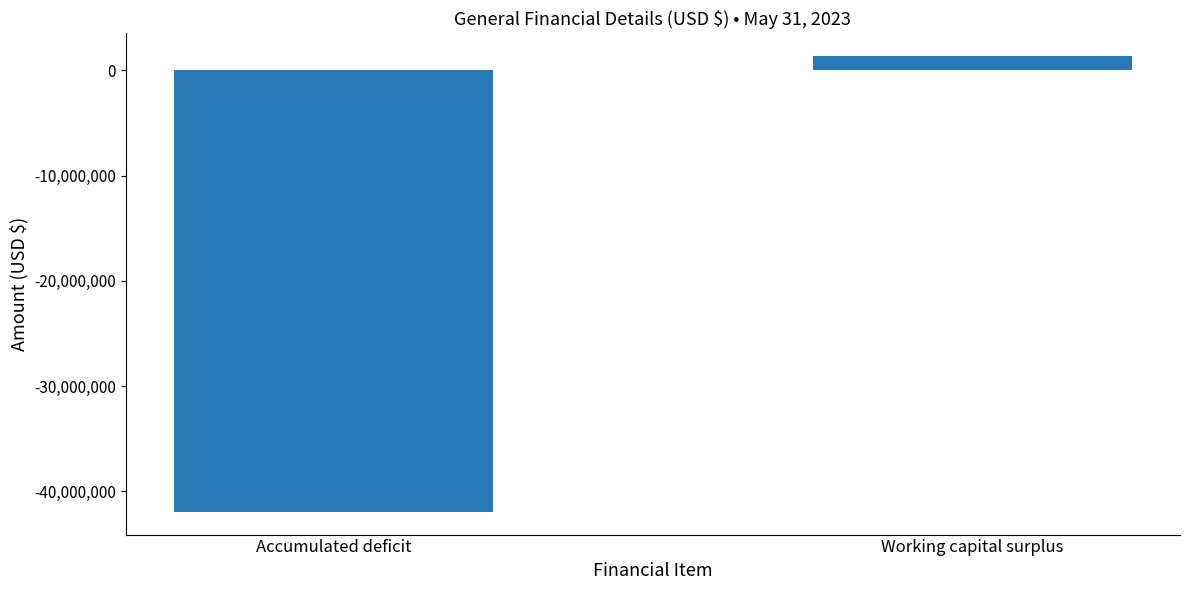

Reading left to right, transcribe all the data shown in this chart.

-41944987	1352000